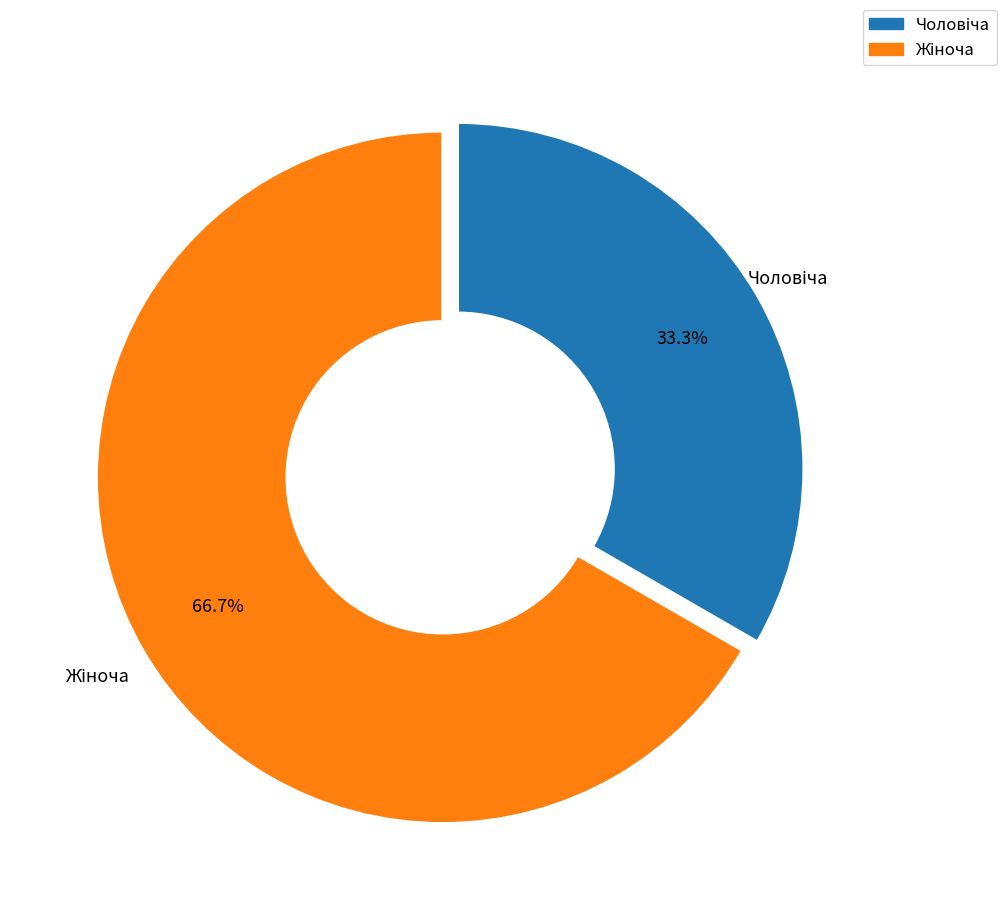

How many segments does this pie chart have?

2